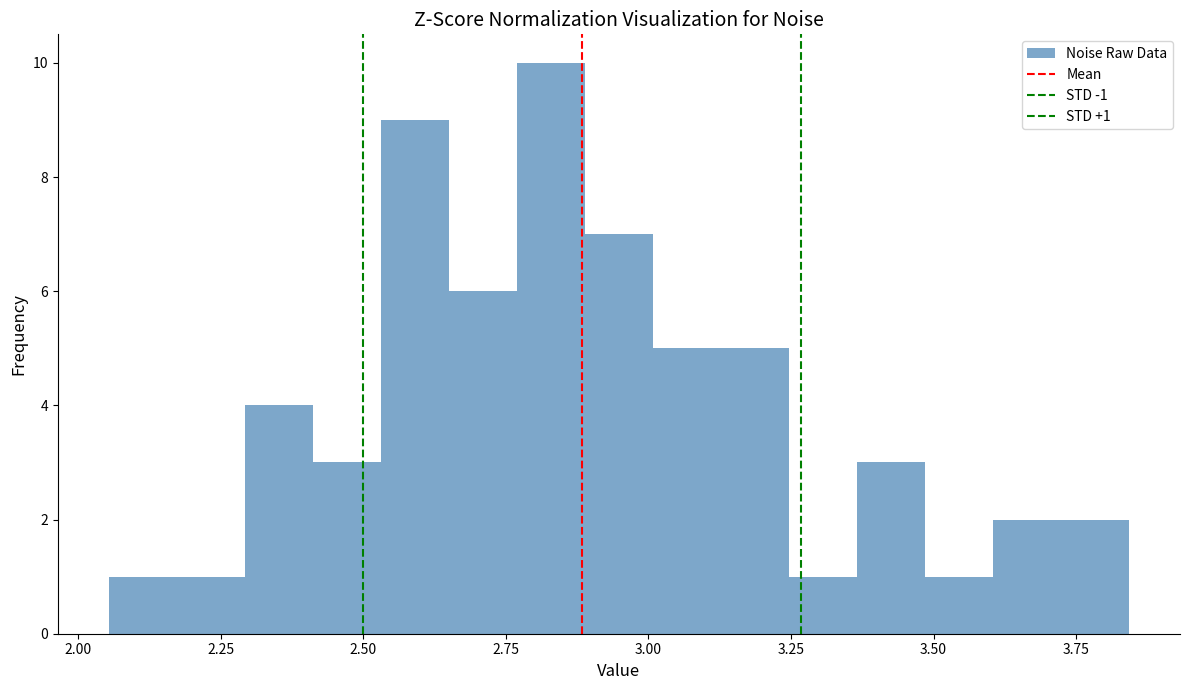

Read against the x-axis, roughly where is the centre of the tallest bar?

2.85